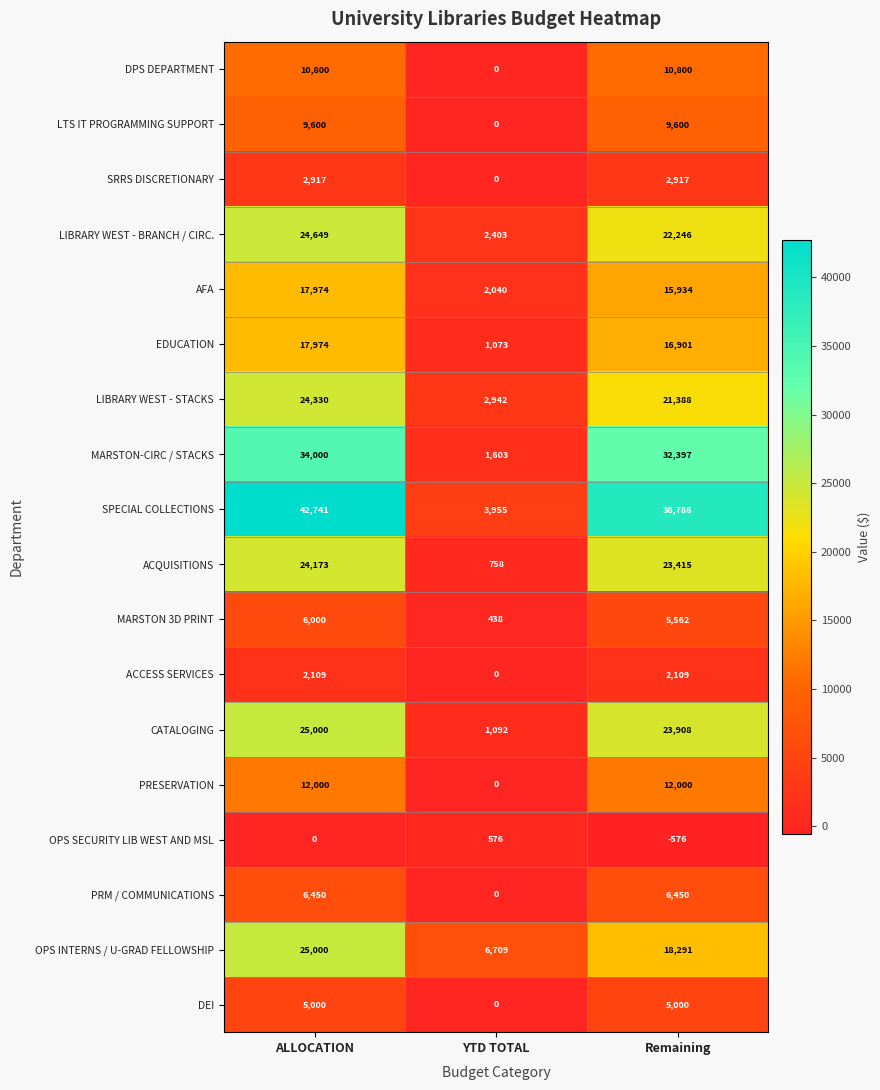

Where is MARSTON-CIRC / STACKS nearest to the value 17801?

Remaining